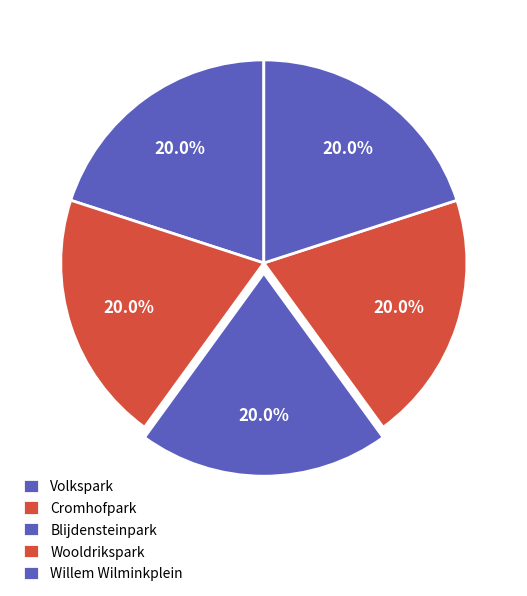

To the nearest percent, what percentage of the pie is Willem Wilminkplein?

20%